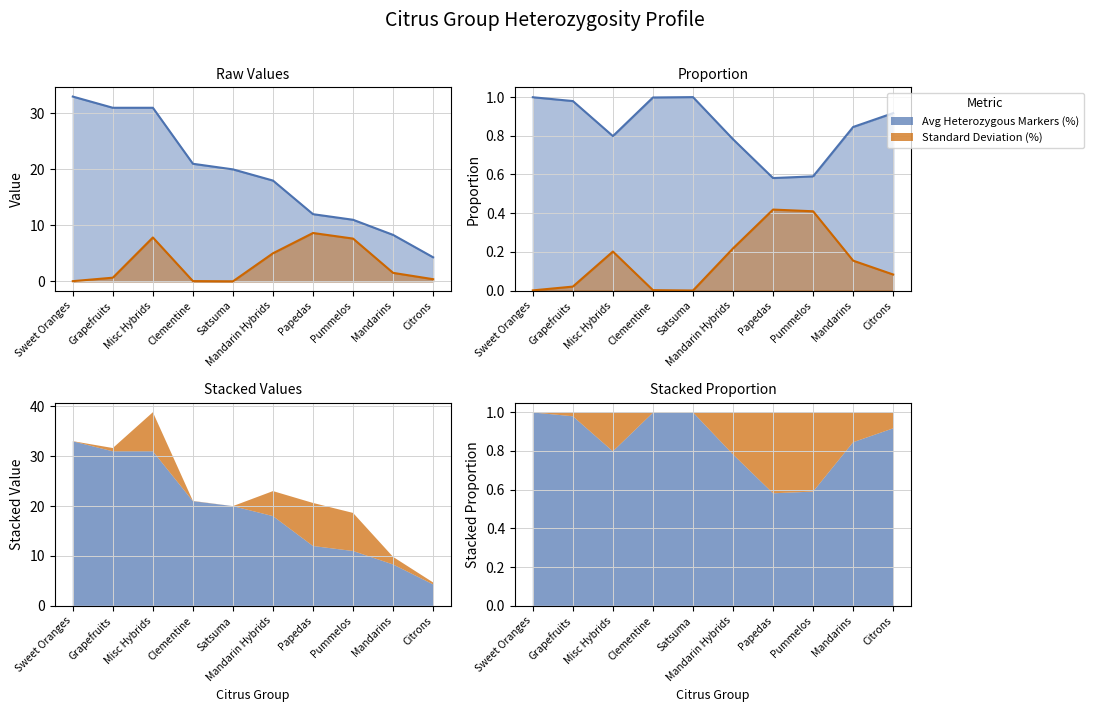

At Satsuma, list the series in order from largest to smallest.

Avg Heterozygous Markers (%), Standard Deviation (%)